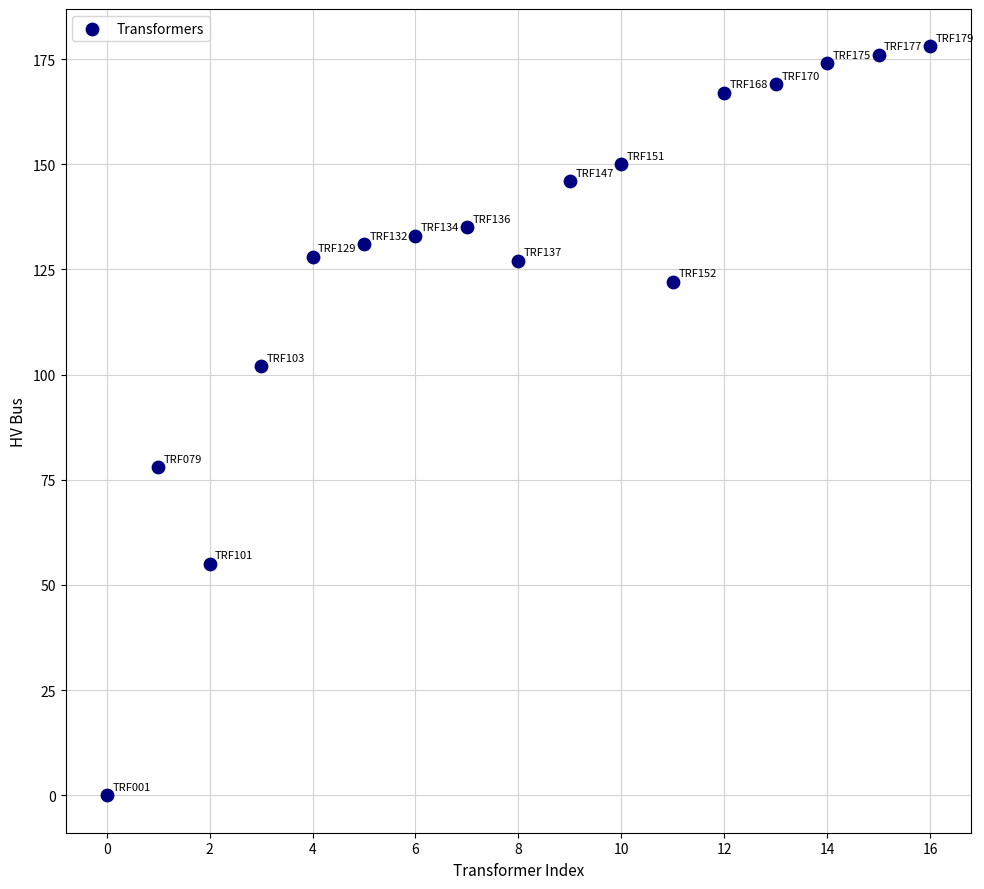

What Y value in the scatter plot is closest to 89?

78